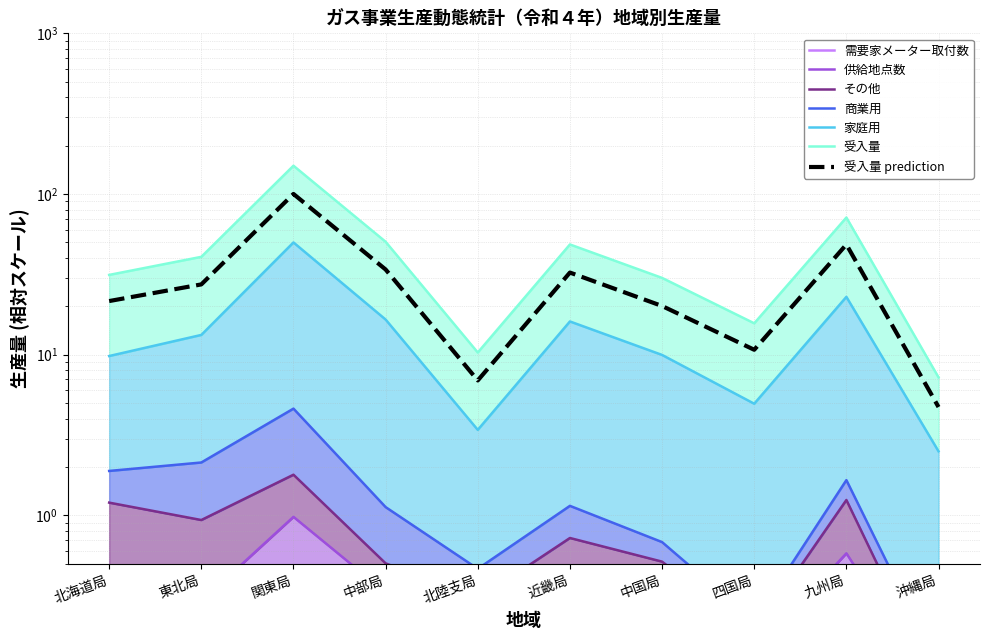

What is the difference between the 受入量 values at 四国局 and 北陸支局?

3.8